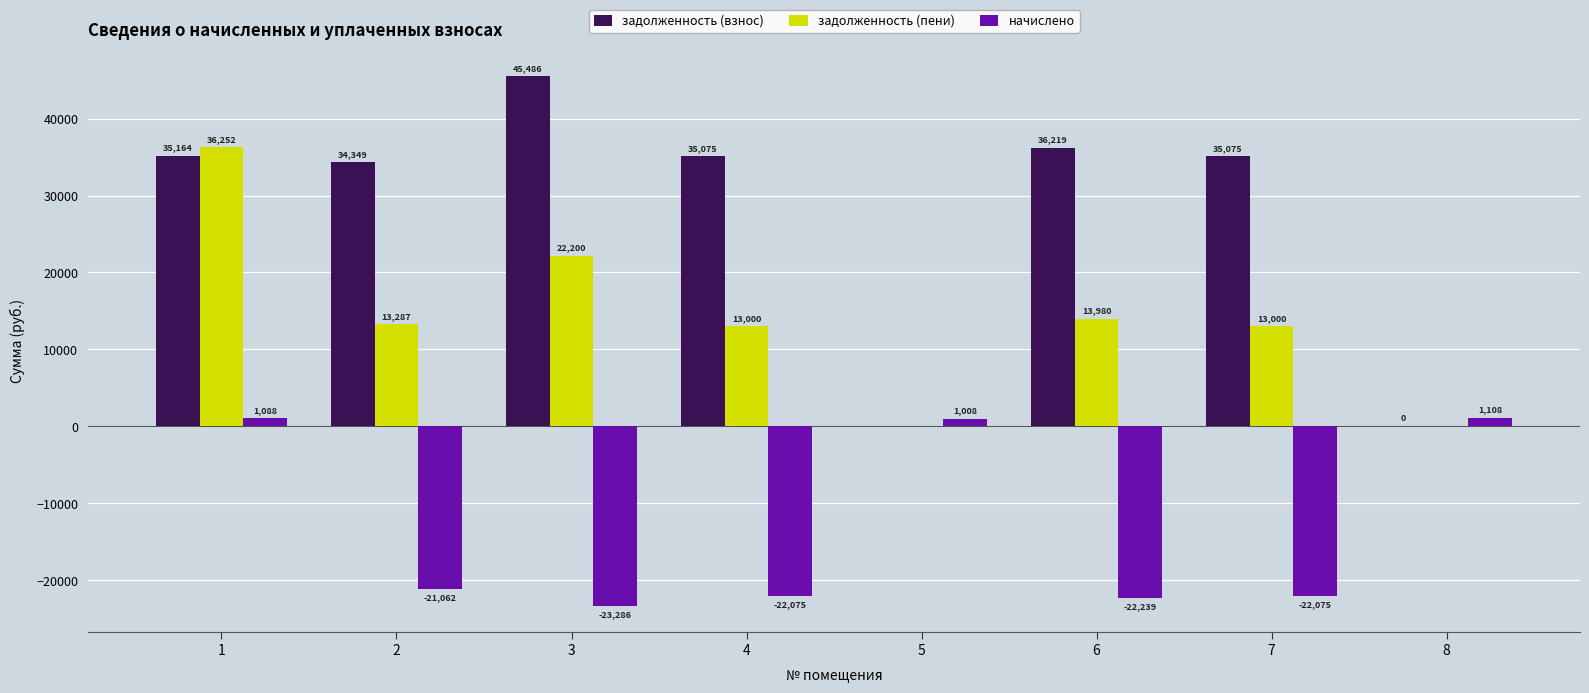

At which category does the chart reach its peak across all series?

3